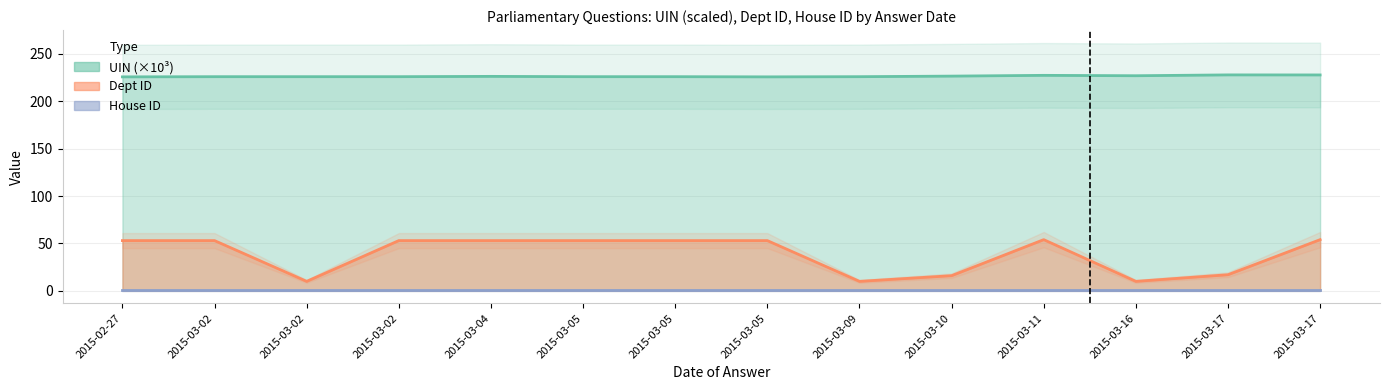

At which label is Dept ID closest to 32?

2015-03-17